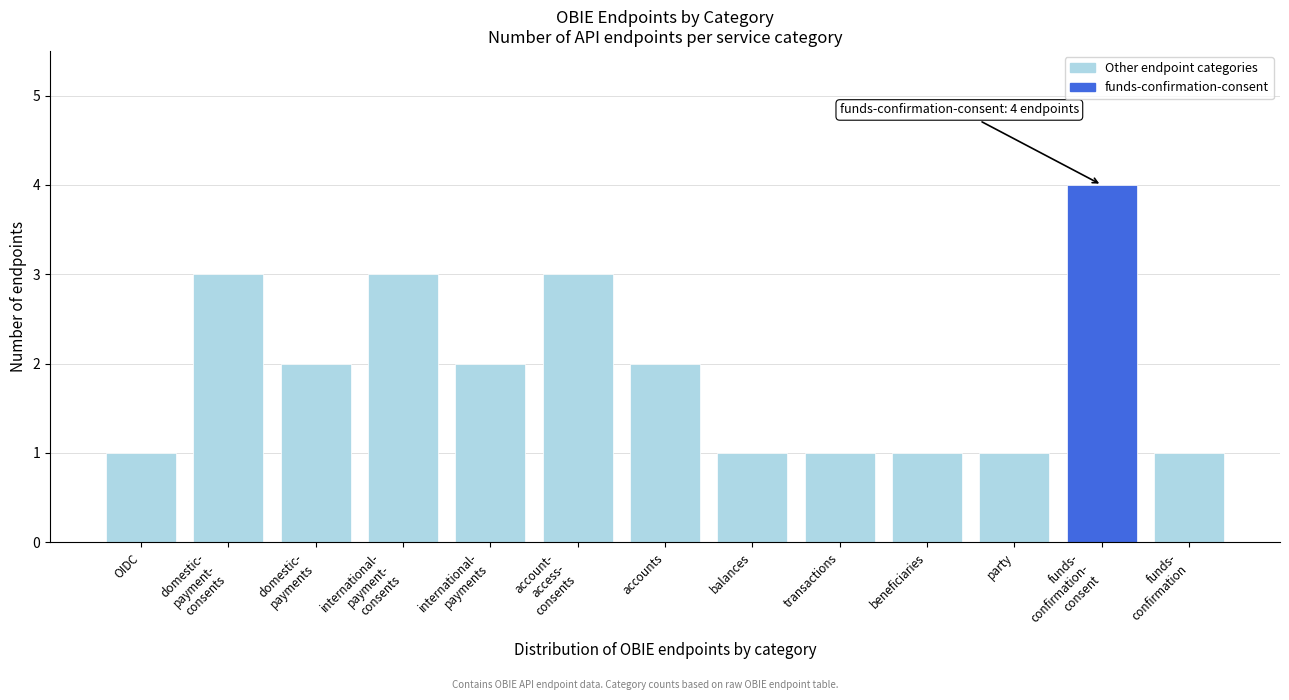

Reading left to right, transcribe all the data shown in this chart.

1	3	2	3	2	3	2	1	1	1	1	4	1